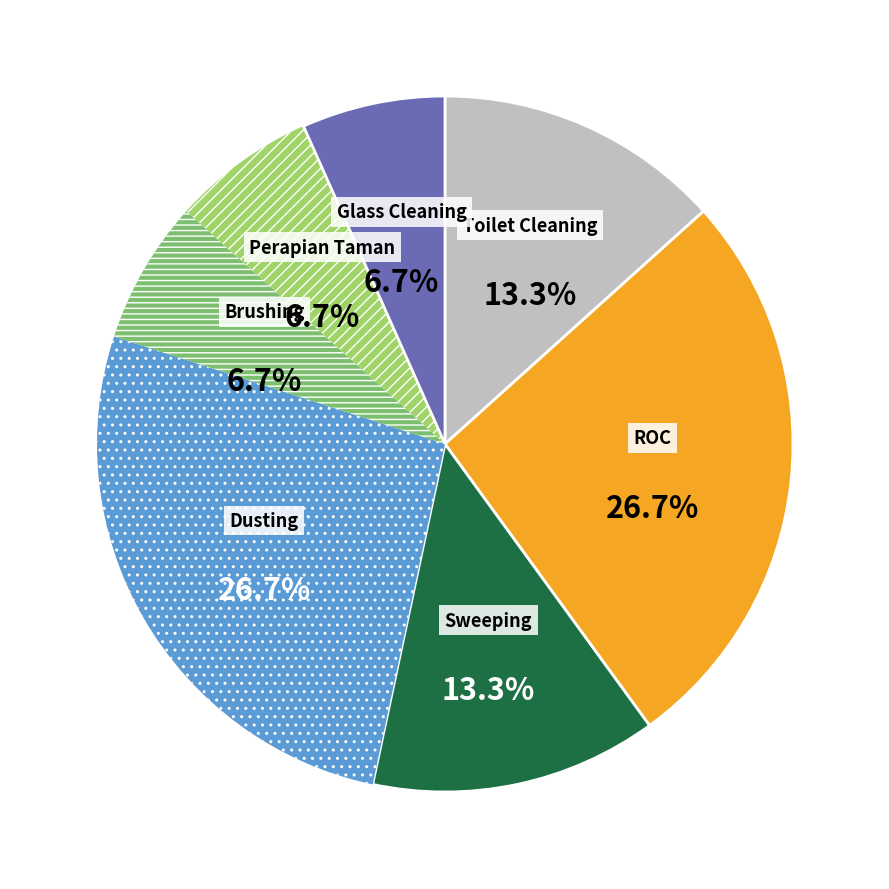

Is there a majority slice in this chart?

No